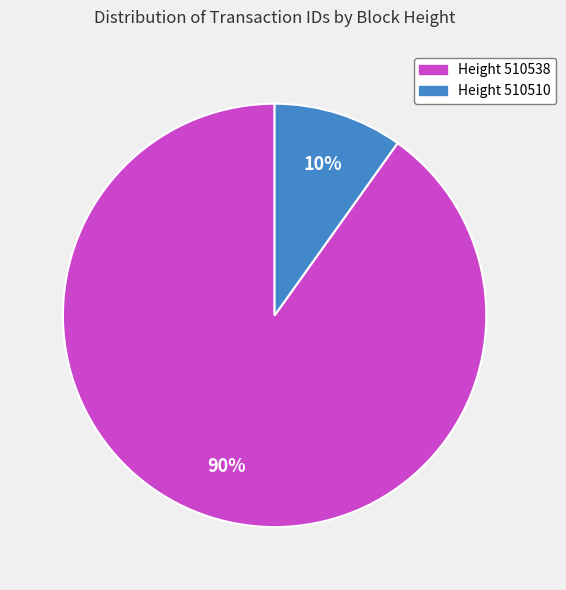

To the nearest percent, what is the difference between the largest and smallest slice percentages?

80%